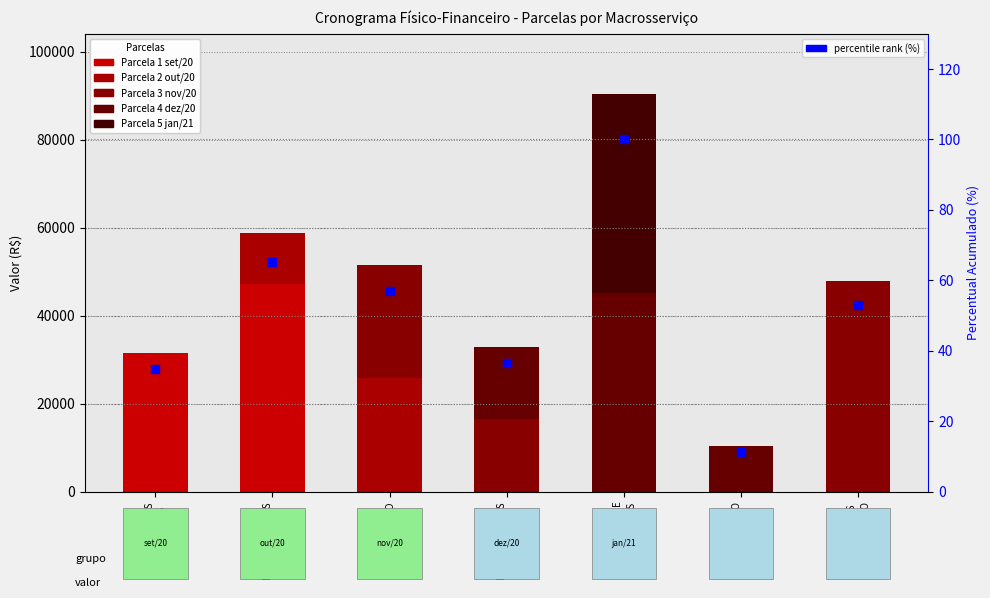

Which series reaches the minimum Y coordinate?

Parcela 1 set/20